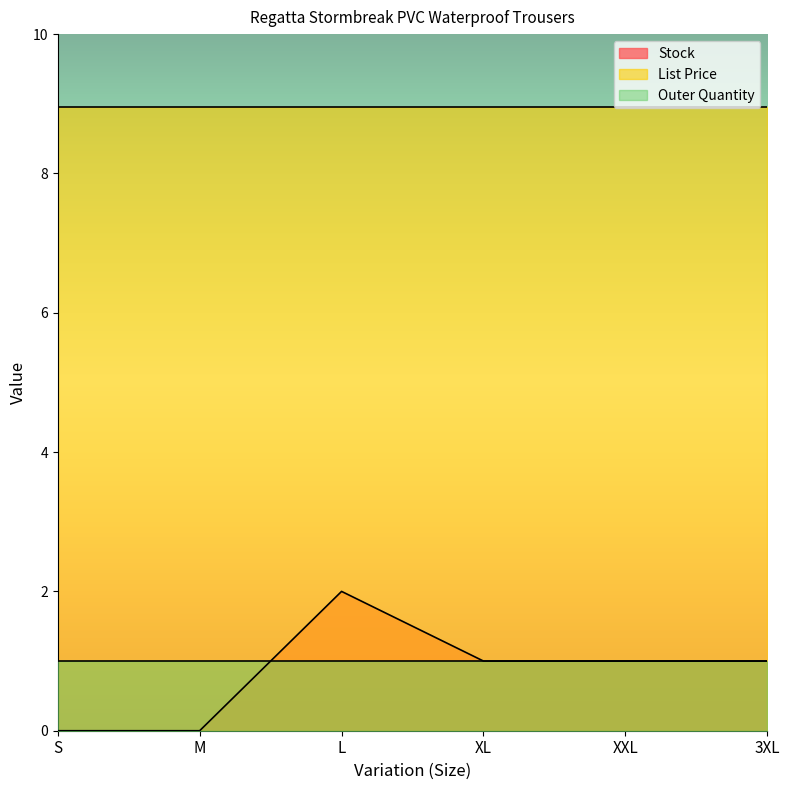

Is it true that Stock equals 0.0 at M?

True